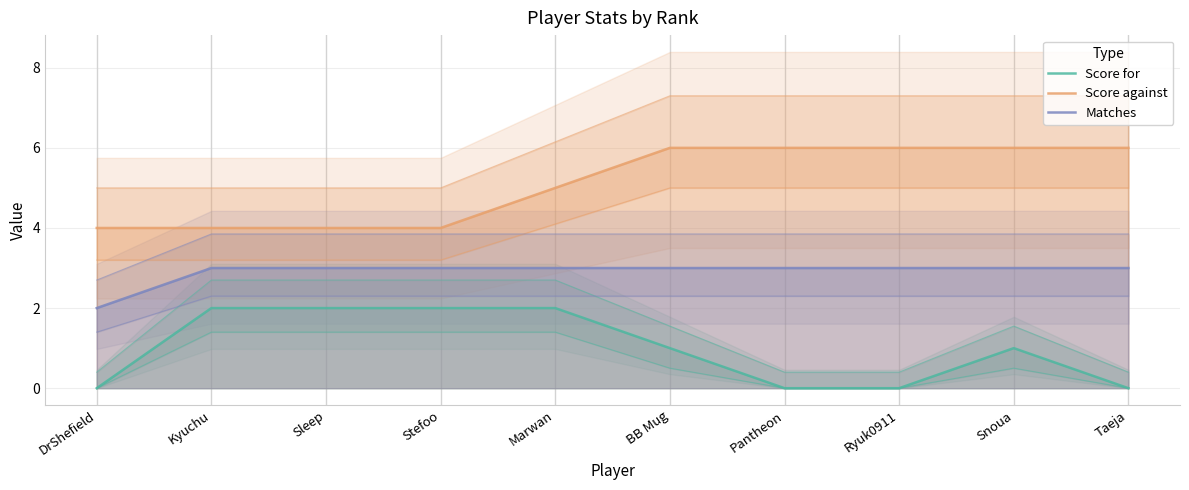

Read the Score against value at DrShefield.

4